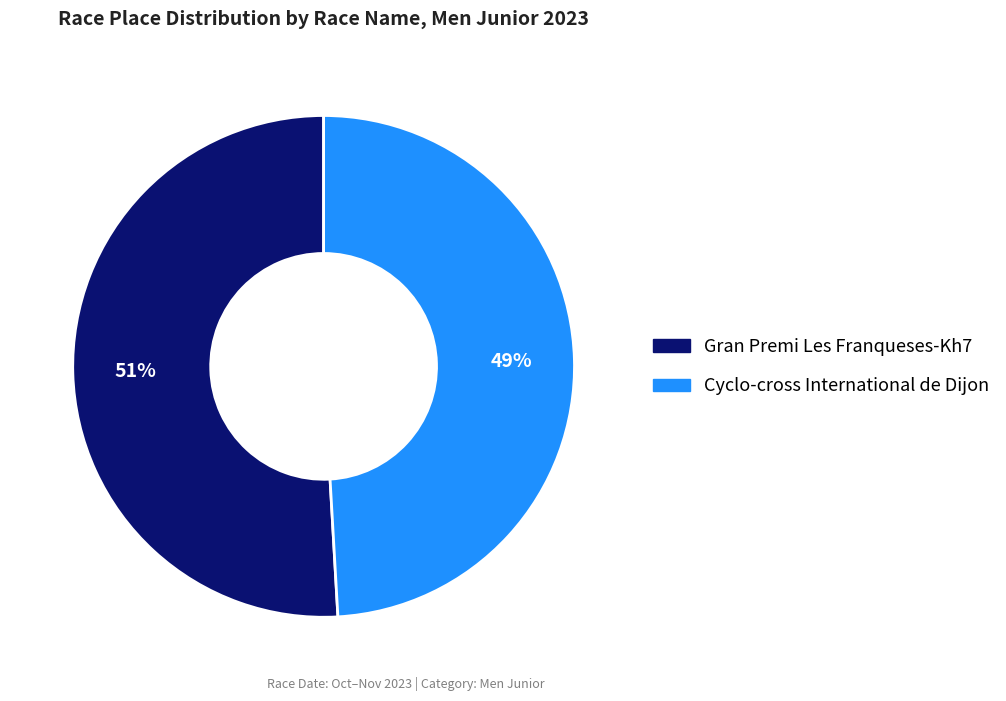

To the nearest percent, what is the average slice percentage?

50%